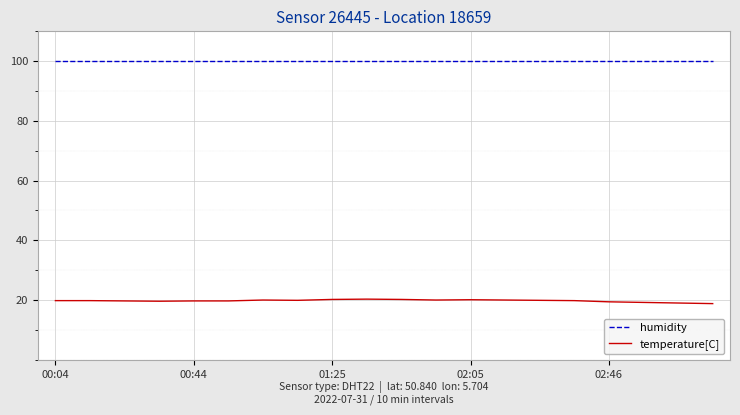

True or false: humidity and temperature[C] cross at least once.

False